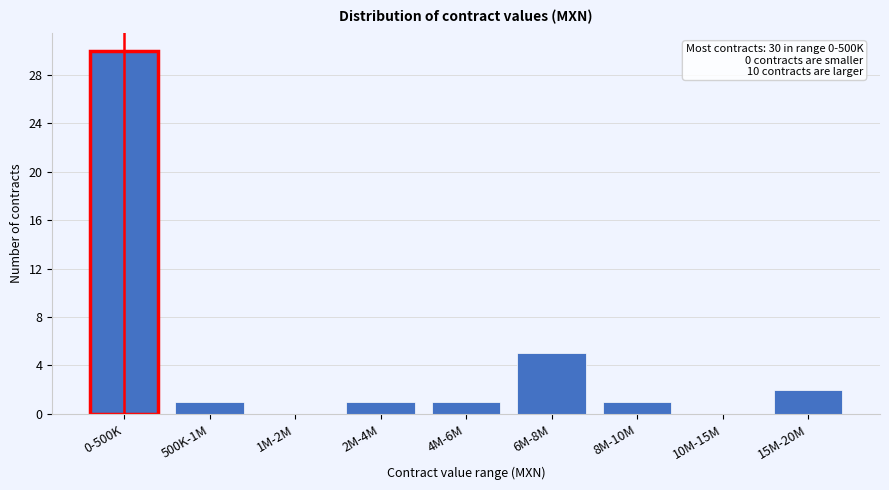

Reading left to right, transcribe all the data shown in this chart.

0-500K=30	500K-1M=1	1M-2M=0	2M-4M=1	4M-6M=1	6M-8M=5	8M-10M=1	10M-15M=0	15M-20M=2